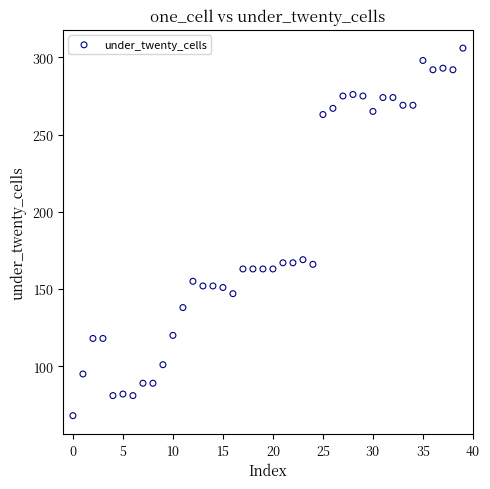

What is the range of Y values (max minus min)?

238